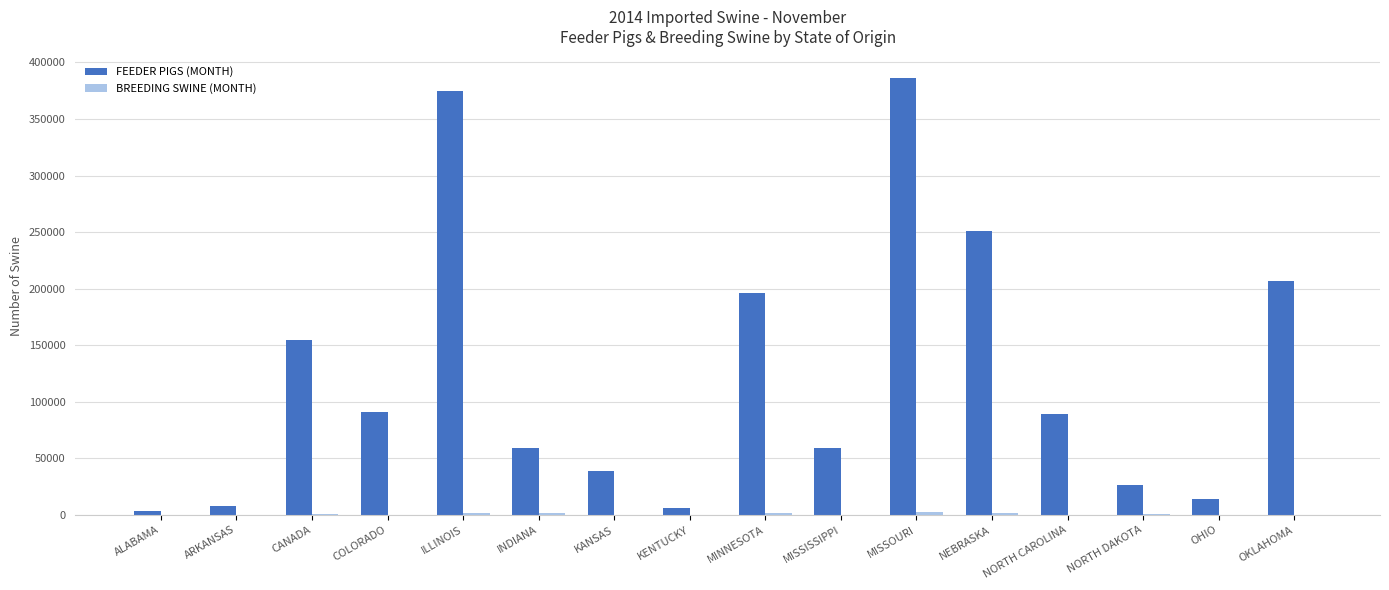

What is the total value across all series at COLORADO?

91153